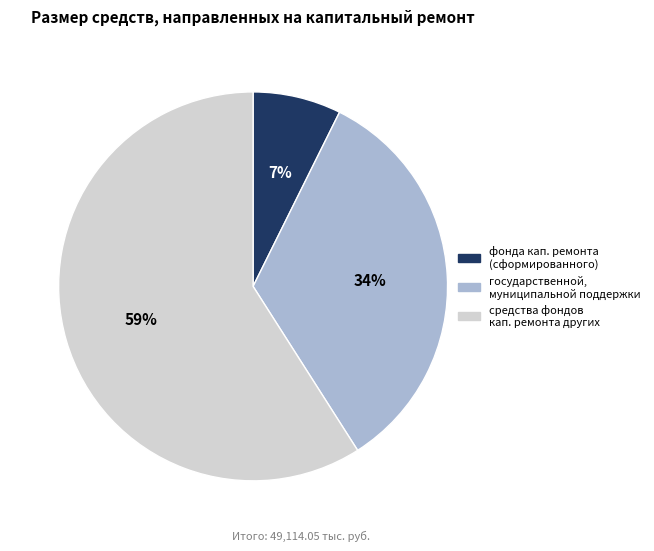

To the nearest percent, what is the average slice percentage?

33%